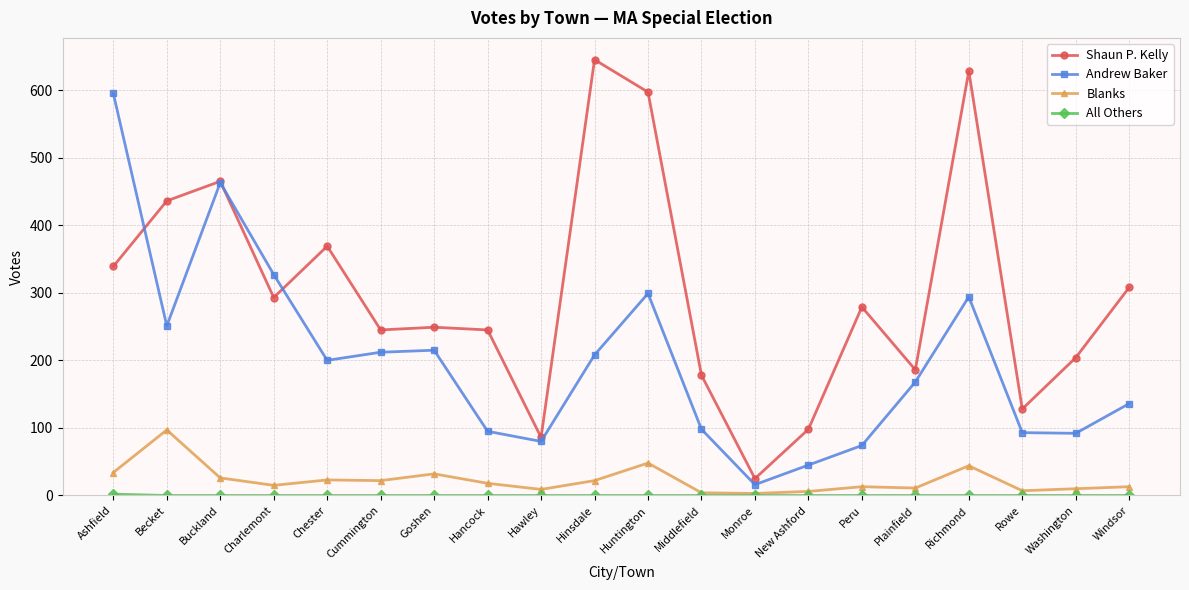

Which category has the highest value across all series?

Hinsdale